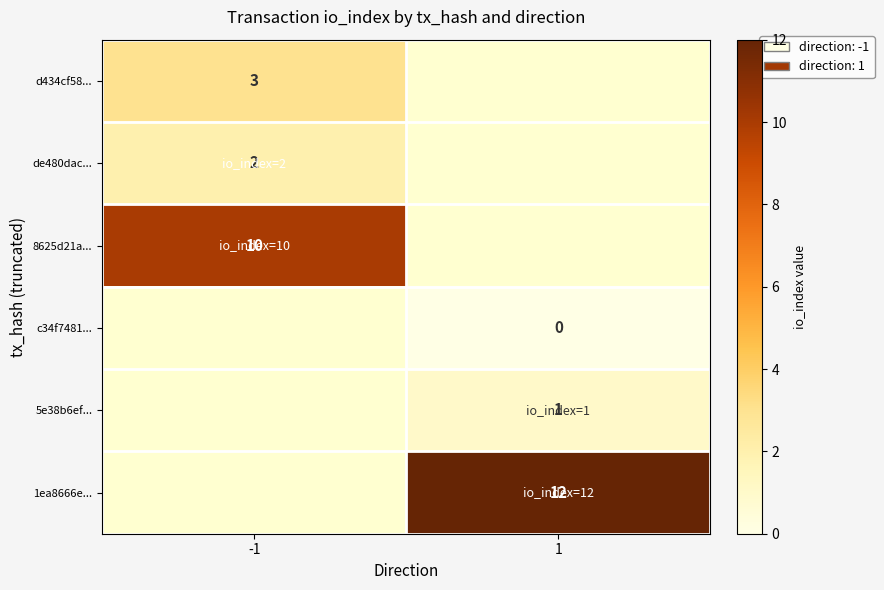

At how many categories does at least one series exceed 3?

2